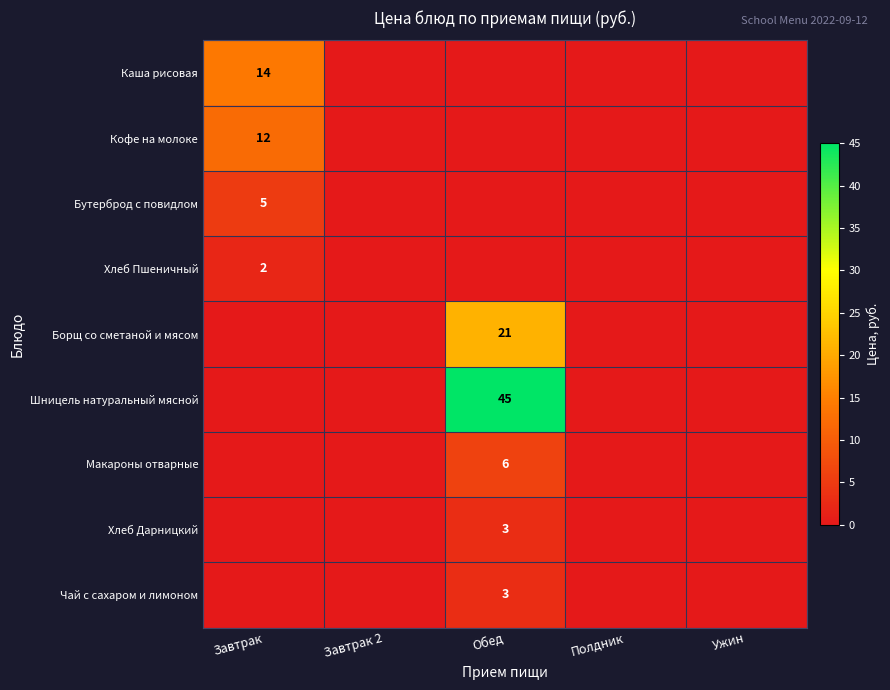

Is it true that Кофе на молоке equals 12 at Завтрак?

True